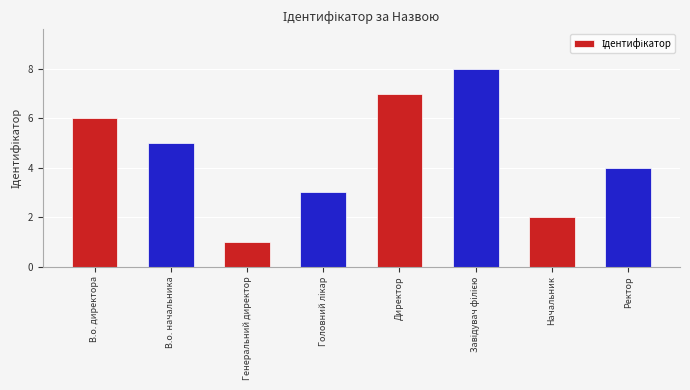

Count the number of data series in this chart.

1